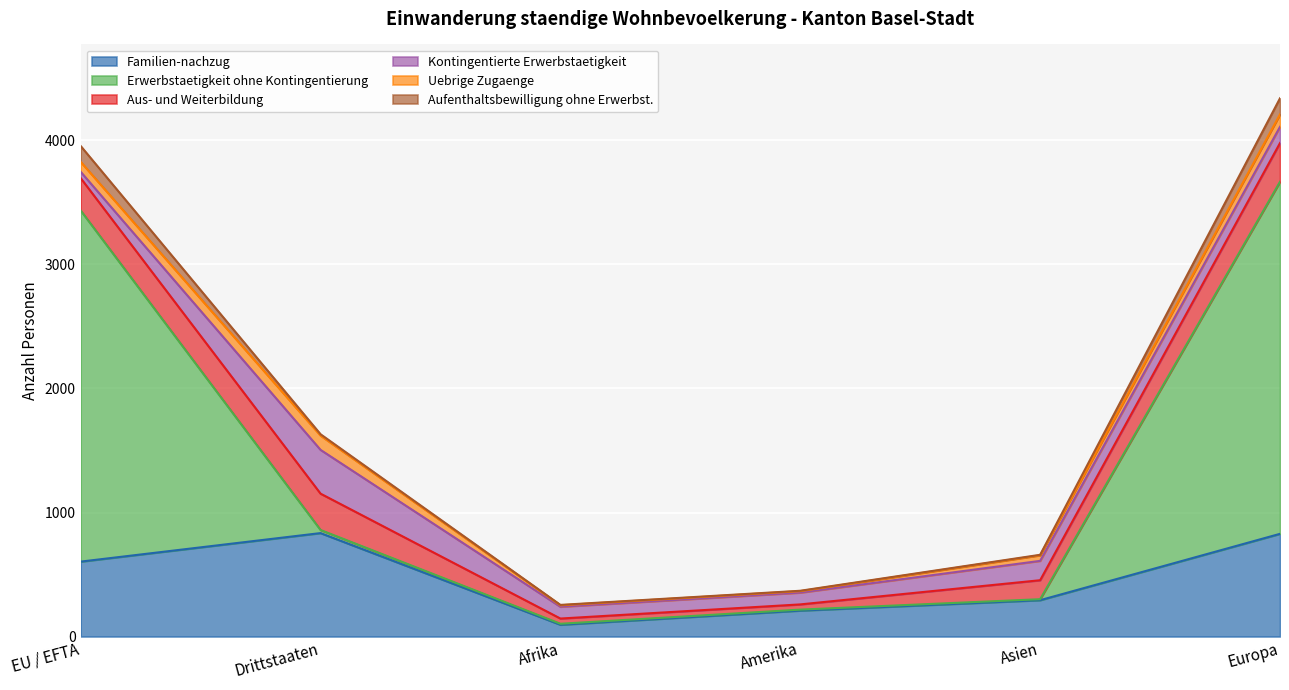

True or false: Erwerbstaetigkeit ohne Kontingentierung has more than 1 points higher than both neighbors.

False